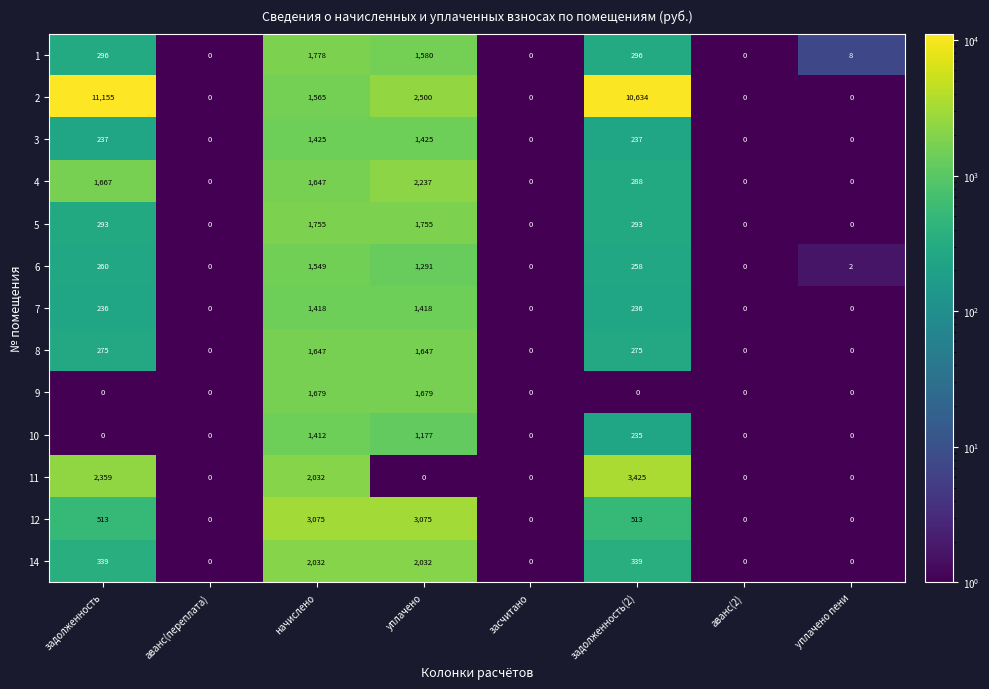

Rank the series by their maximum value, from highest to lowest.

2, 11, 12, 4, 14, 1, 5, 9, 8, 6, 3, 7, 10